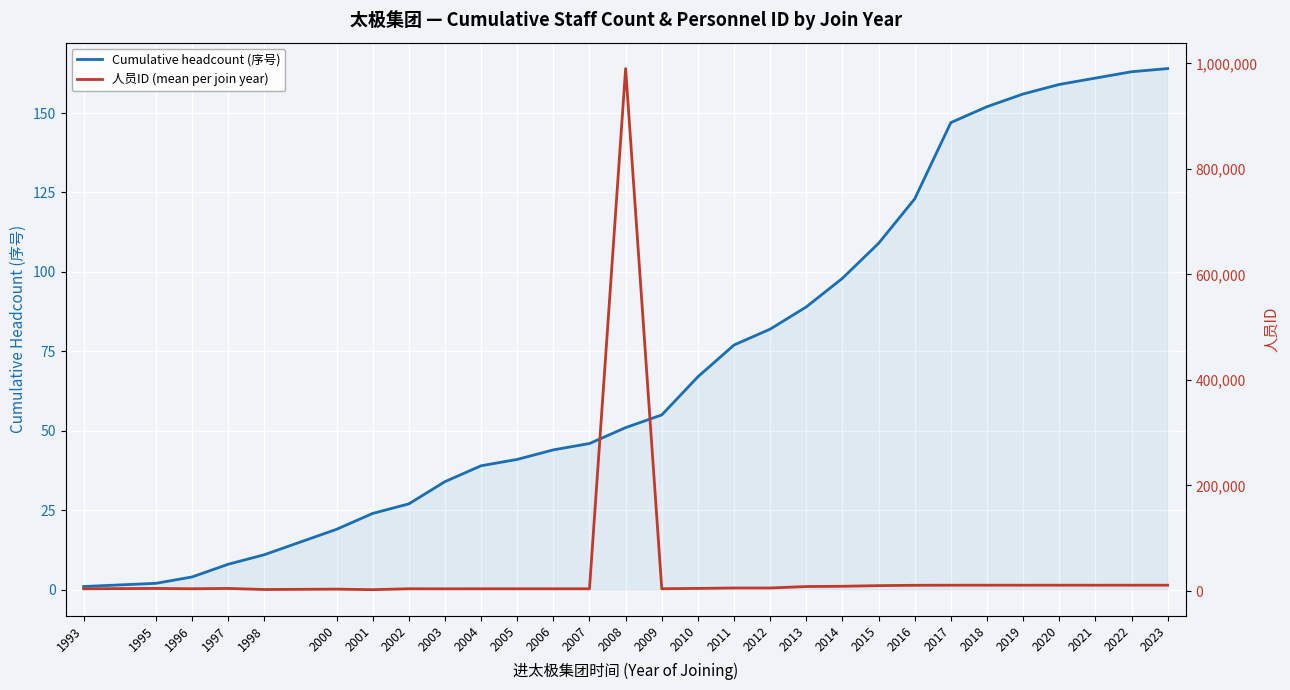

What is the highest value of the Cumulative headcount (序号) series?

164